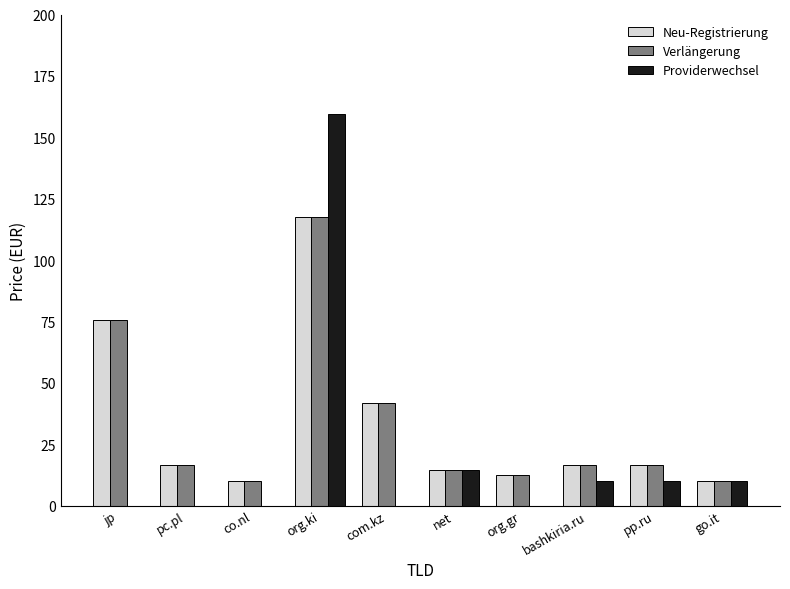

At which category is the sum across all series the highest?

org.ki